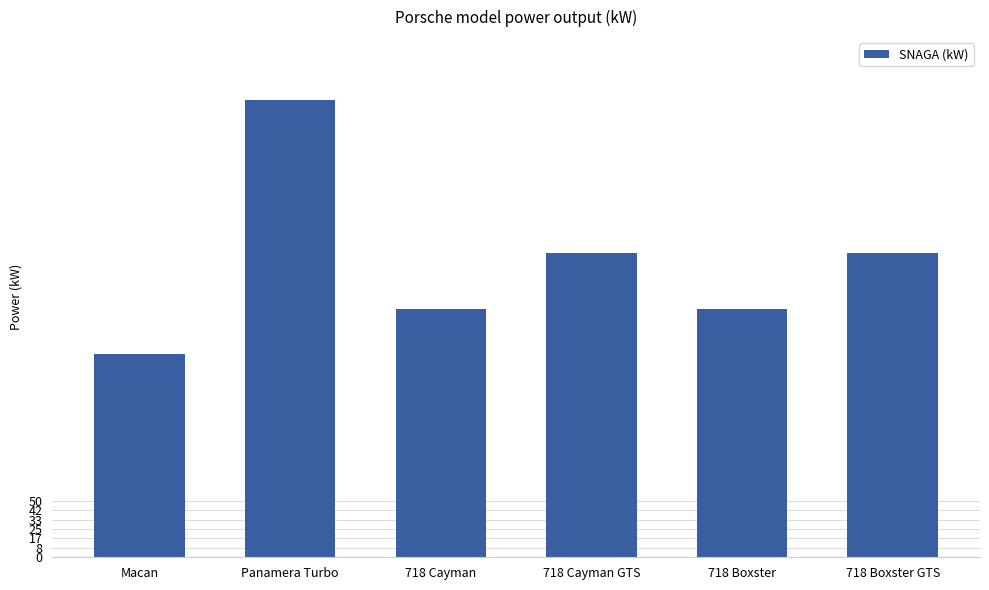

How many series are shown in this chart?

1